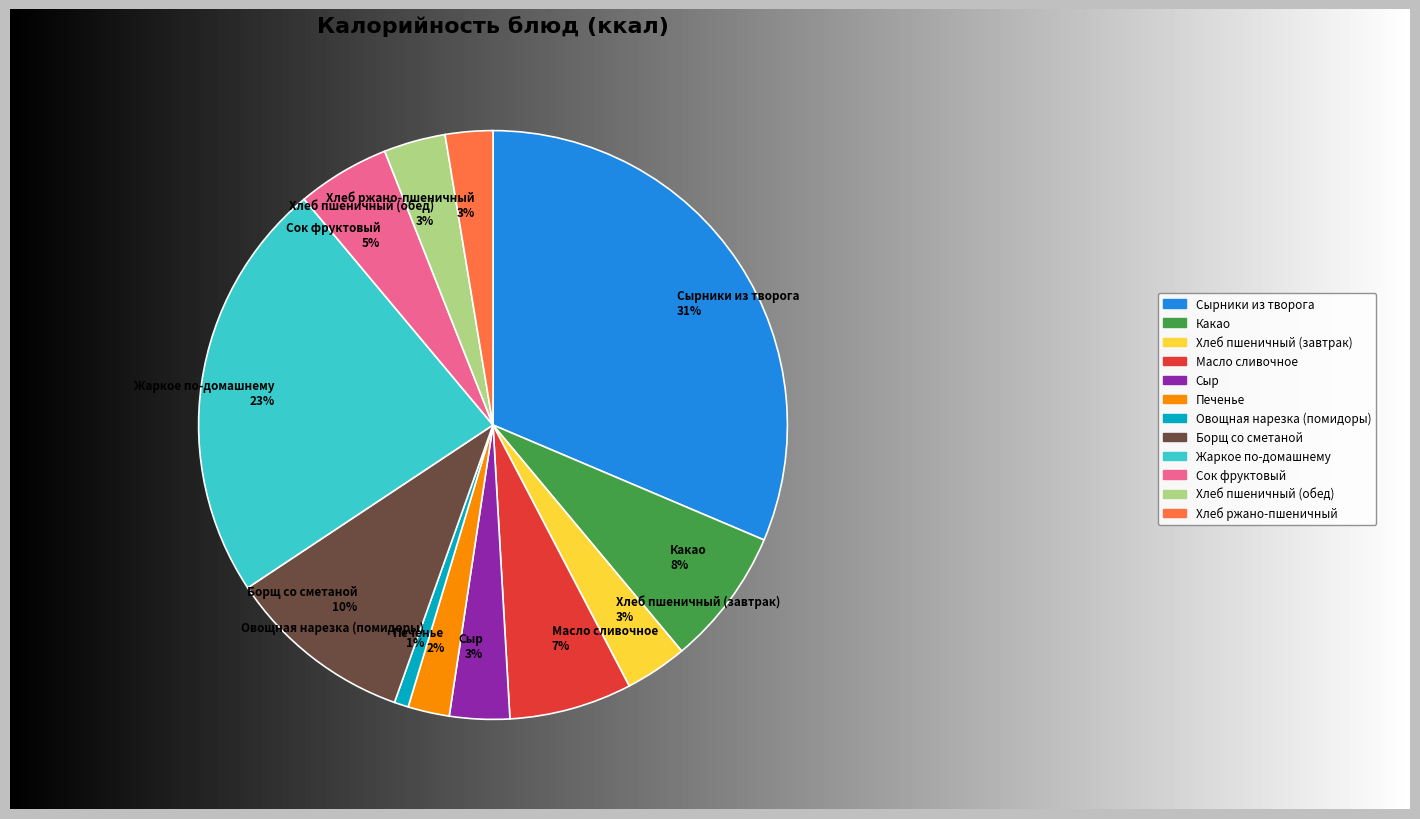

Is Какао 8% the majority of the pie?

No